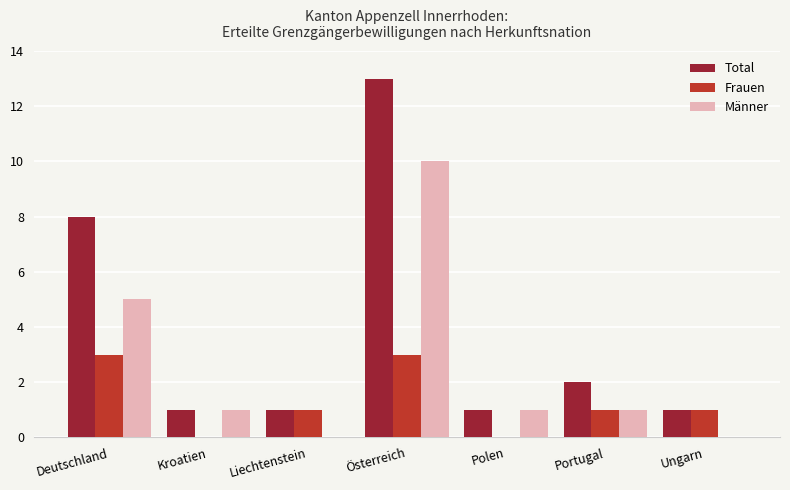

What is the sum of all Total values?

27